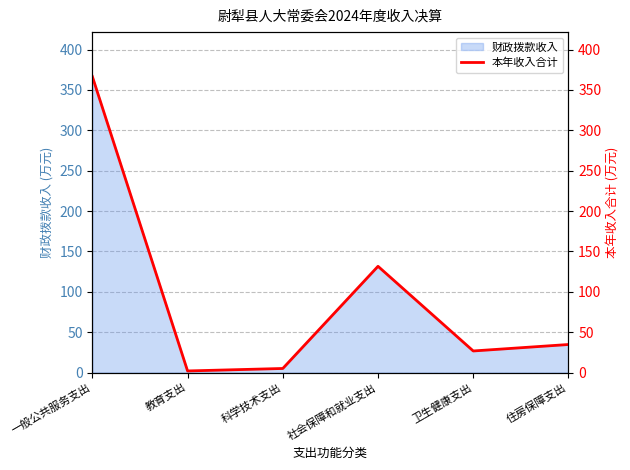

Rank the categories by value from lowest to highest.

教育支出, 科学技术支出, 卫生健康支出, 住房保障支出, 社会保障和就业支出, 一般公共服务支出